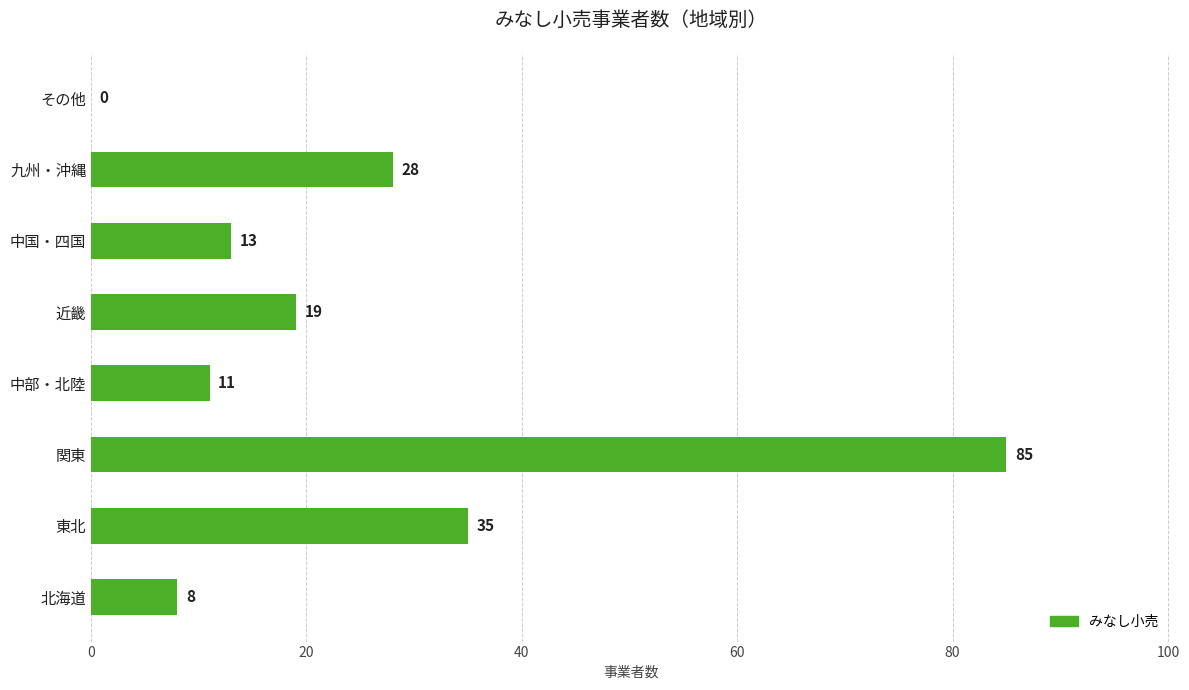

What is the greatest value displayed?

85